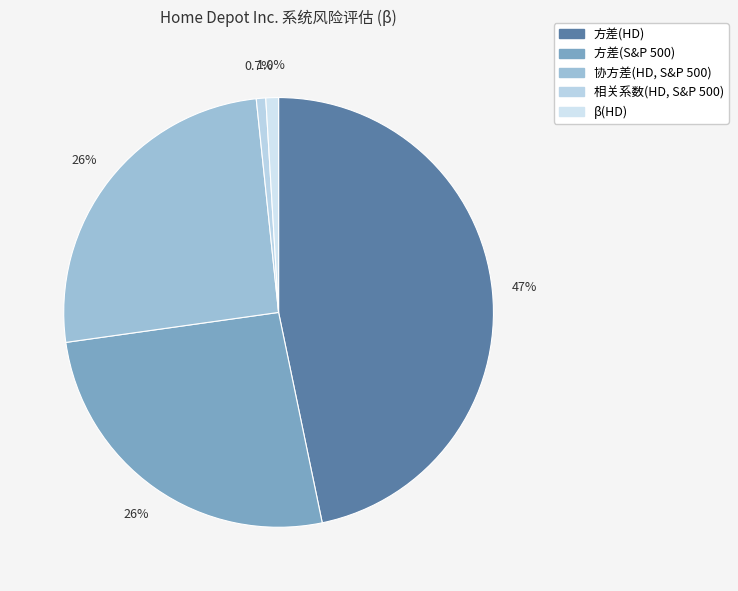

How many segments does this pie chart have?

5